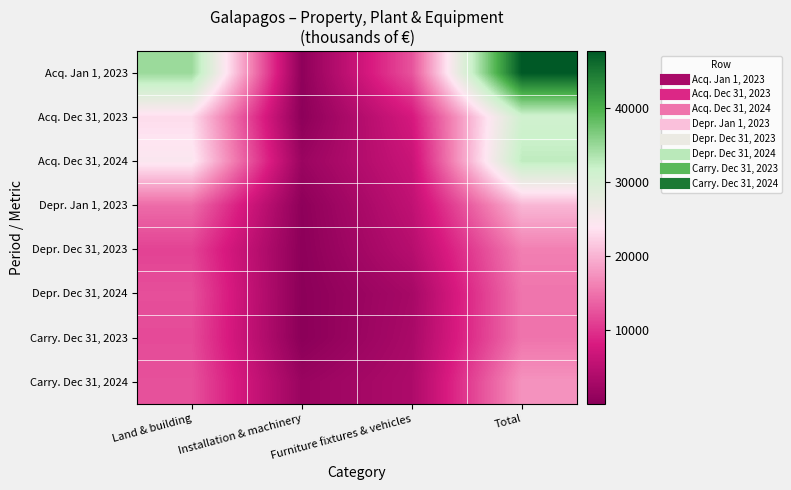

Reading right to left, transcribe all the data shown in this chart.

Acq. Jan 1, 2023: Total=47777	Furniture fixtures & vehicles=12505	Installation & machinery=437	Land & building=34834
Acq. Dec 31, 2023: Total=31078	Furniture fixtures & vehicles=7652	Installation & machinery=251	Land & building=23174
Acq. Dec 31, 2024: Total=32661	Furniture fixtures & vehicles=6417	Installation & machinery=1658	Land & building=24585
Depr. Jan 1, 2023: Total=20250	Furniture fixtures & vehicles=5473	Installation & machinery=352	Land & building=14424
Depr. Dec 31, 2023: Total=15976	Furniture fixtures & vehicles=4473	Installation & machinery=223	Land & building=11279
Depr. Dec 31, 2024: Total=15161	Furniture fixtures & vehicles=2865	Installation & machinery=91	Land & building=12204
Carry. Dec 31, 2023: Total=15101	Furniture fixtures & vehicles=3179	Installation & machinery=28	Land & building=11895
Carry. Dec 31, 2024: Total=17499	Furniture fixtures & vehicles=3552	Installation & machinery=1567	Land & building=12381